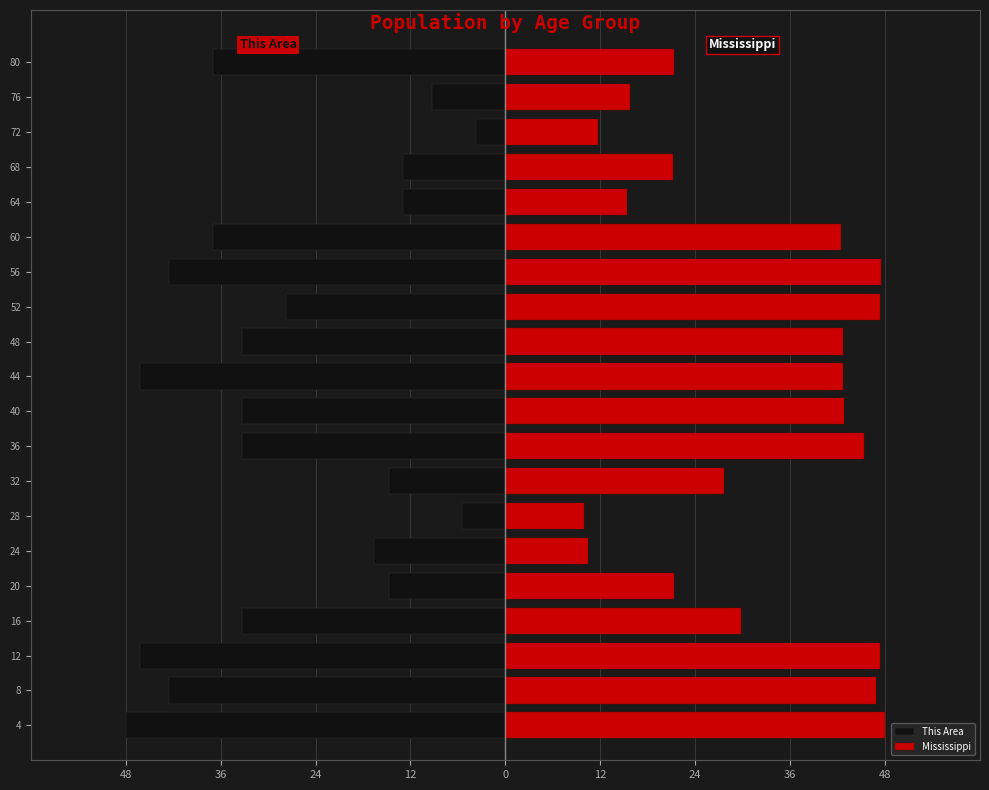

The value of Mississippi at 52 is 20.4. True or false?

False